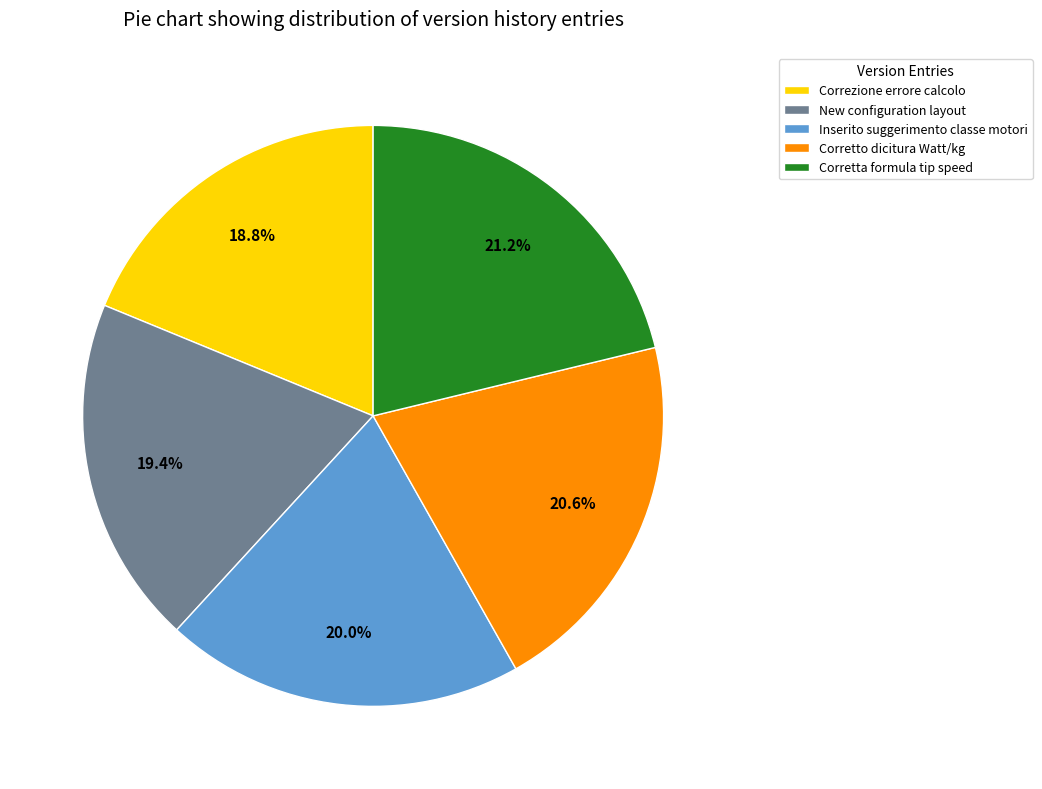

To the nearest percent, what is the average slice percentage?

20%